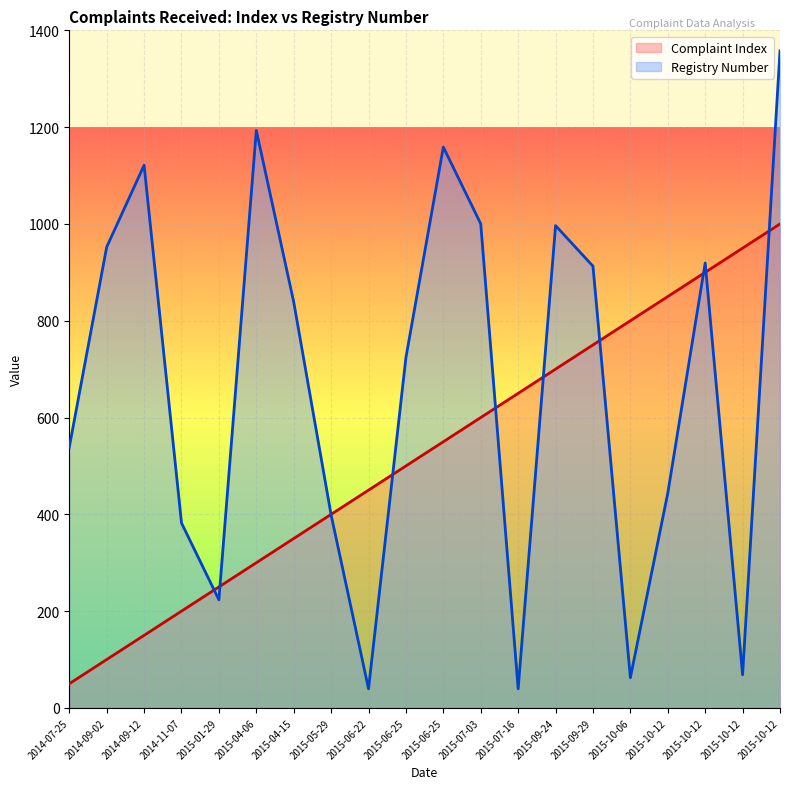

What is the highest value of the Registry Number series?

1357.6